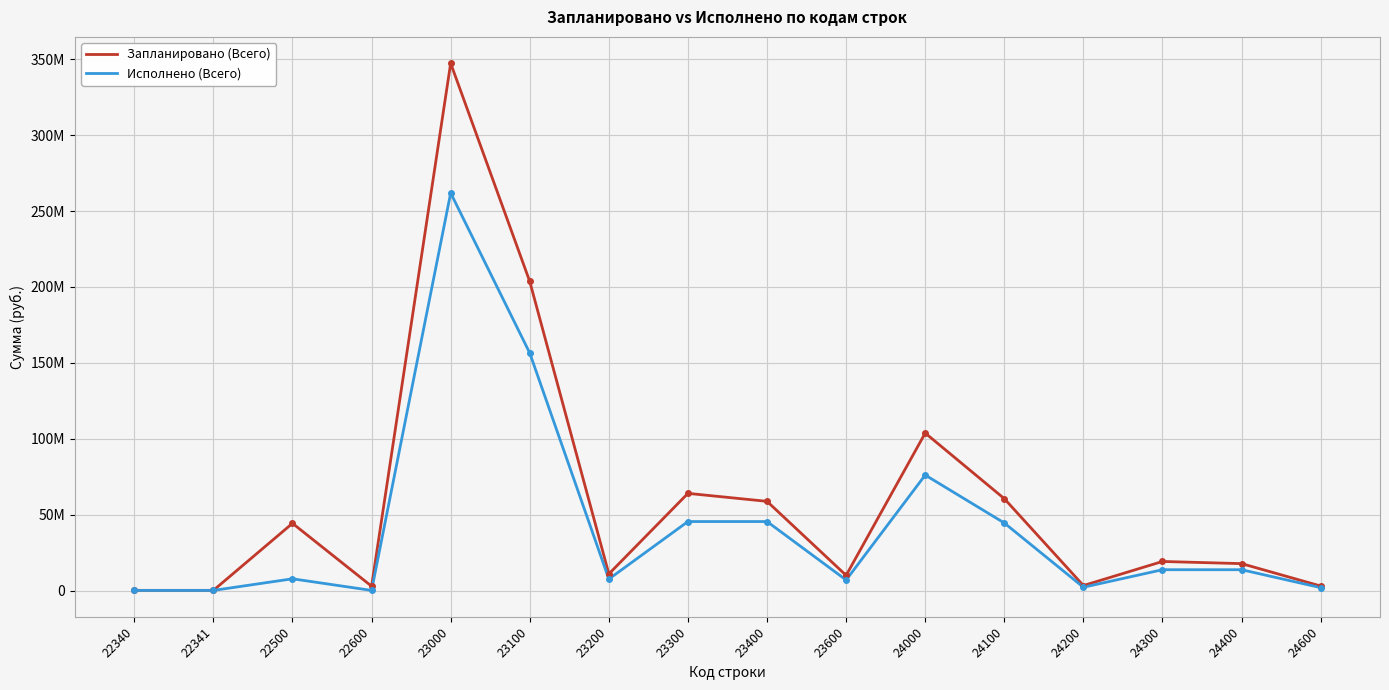

What is the total value across all series at 23100?

360084642.0